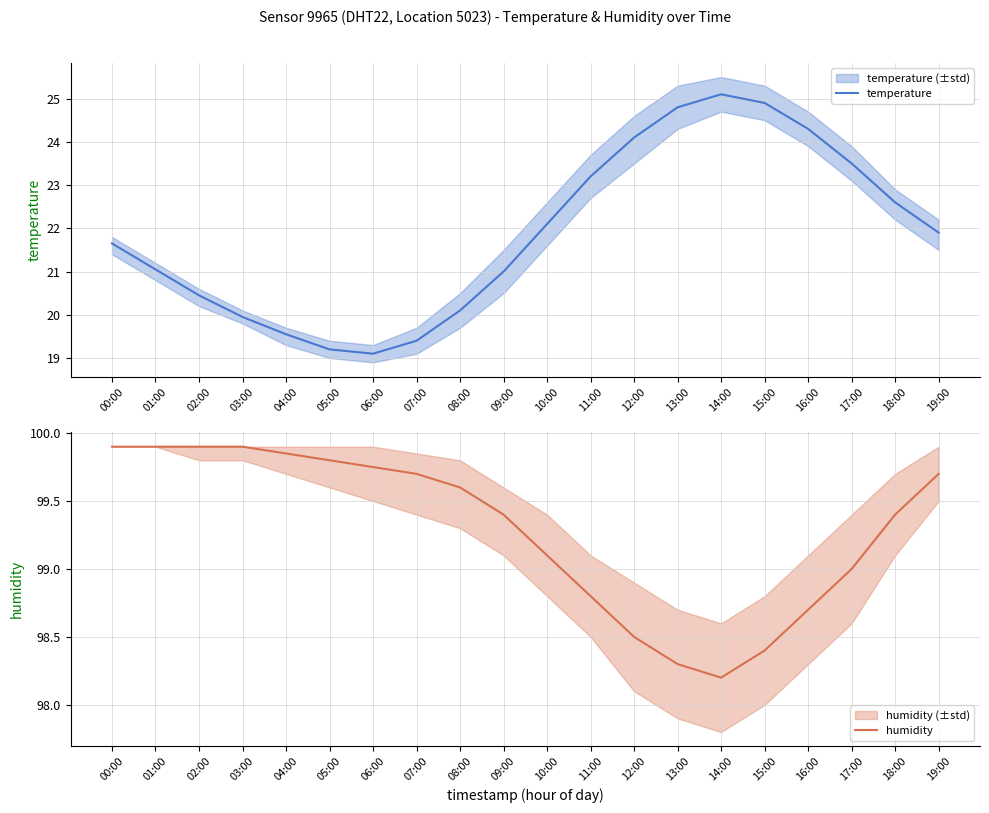

What is the total value across all series at 01:00?

121.0